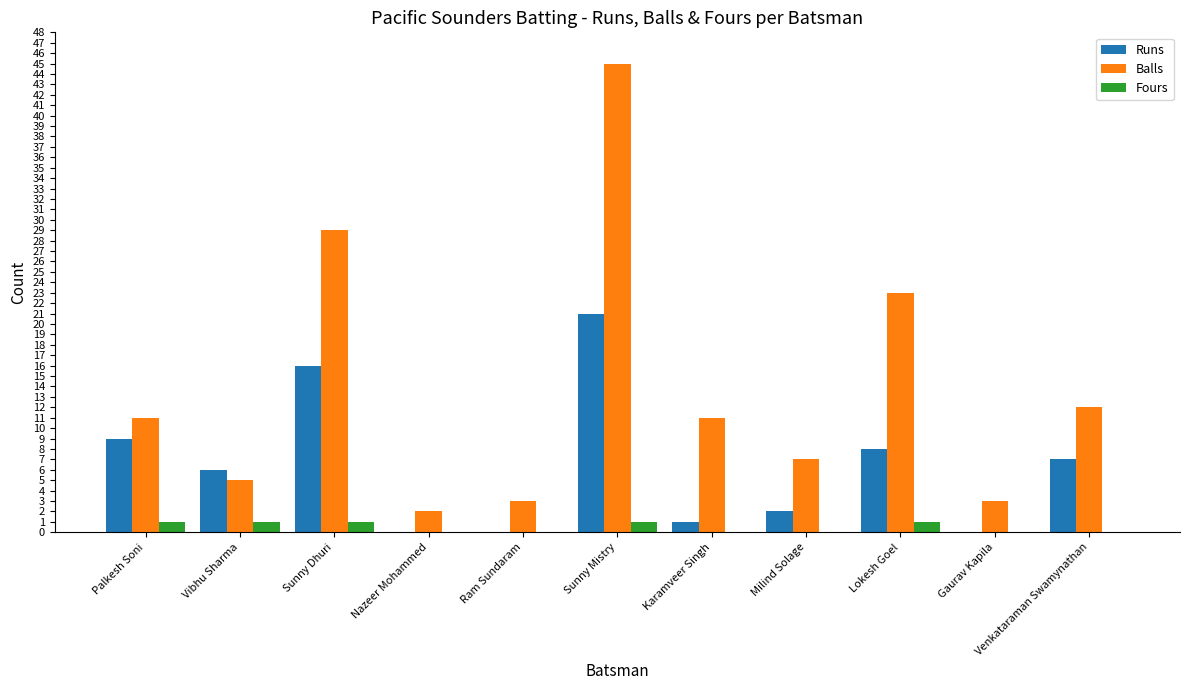

What are all the series names shown in the legend?

Runs, Balls, Fours